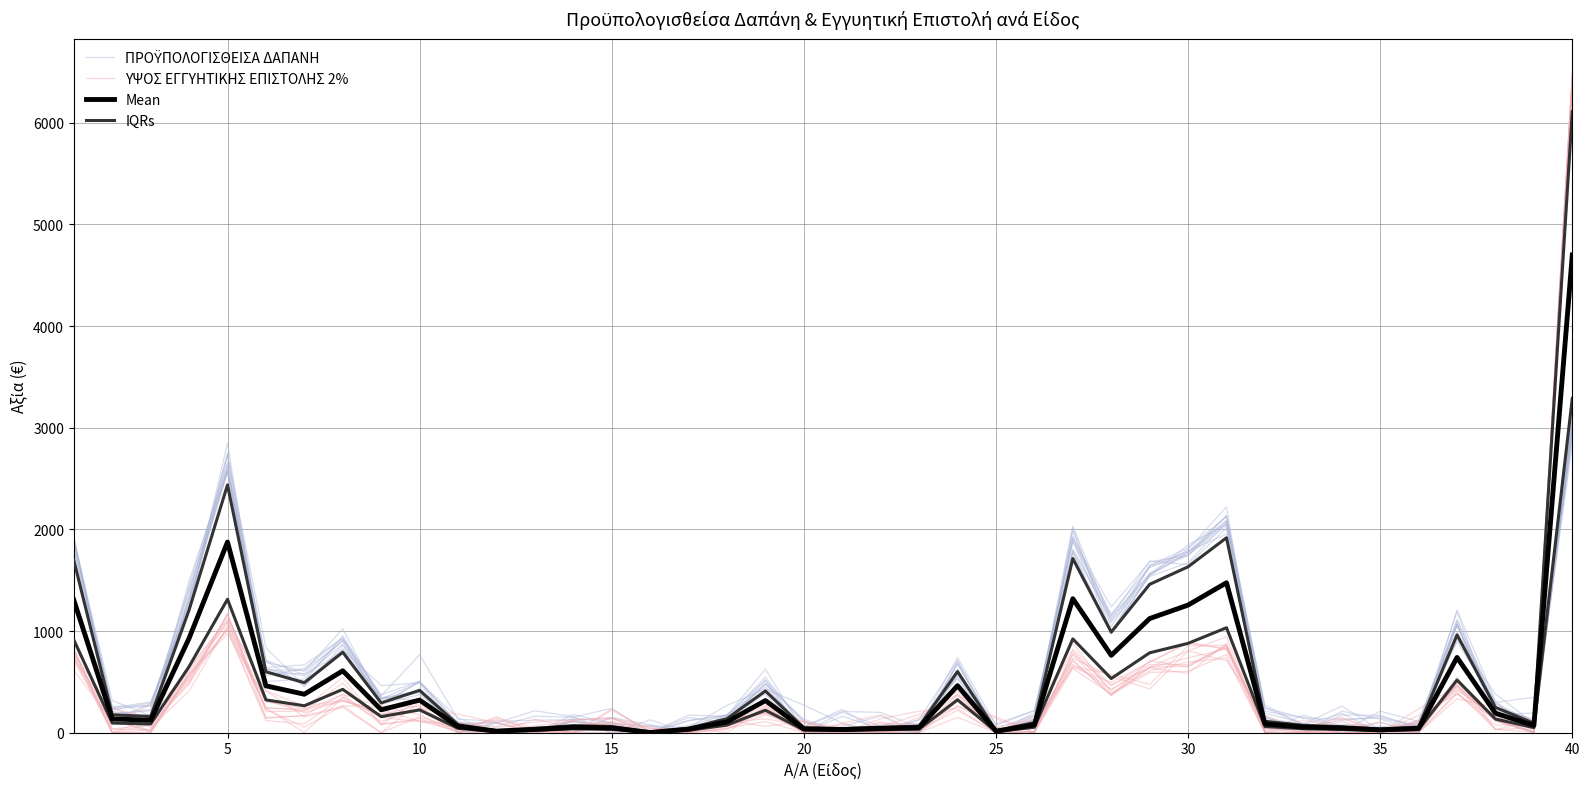

Which category has the lowest value in the IQRs series?

15